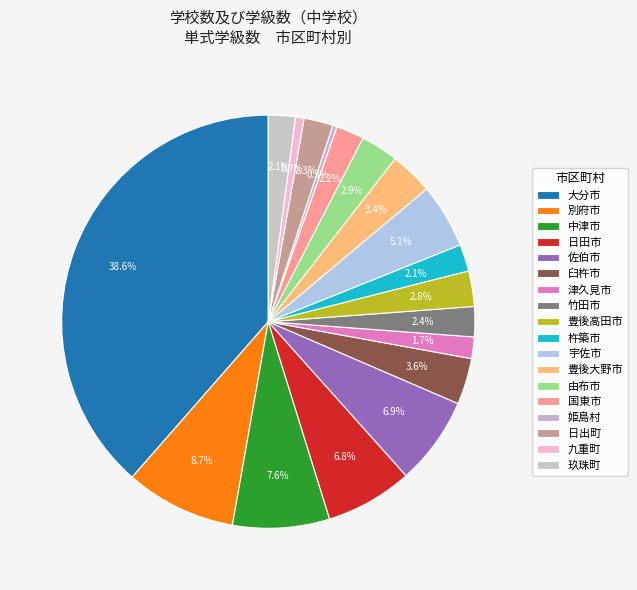

Count the number of slices in the pie.

18